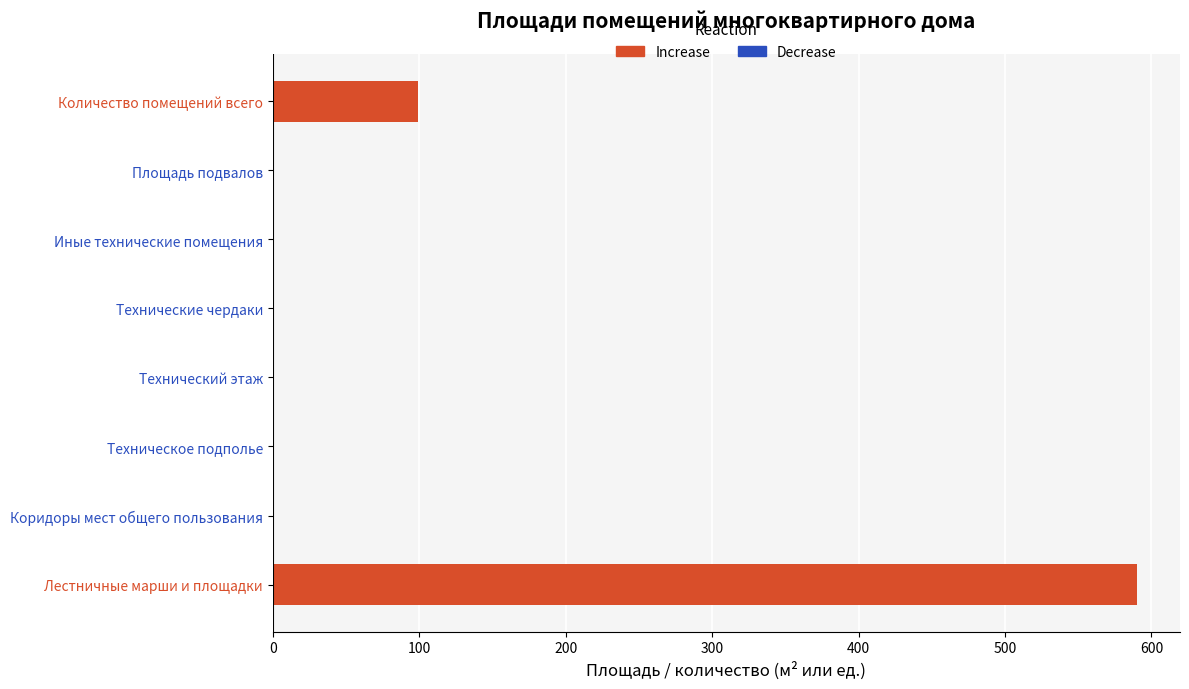

Is it true that the value at Количество помещений всего is 99?

True